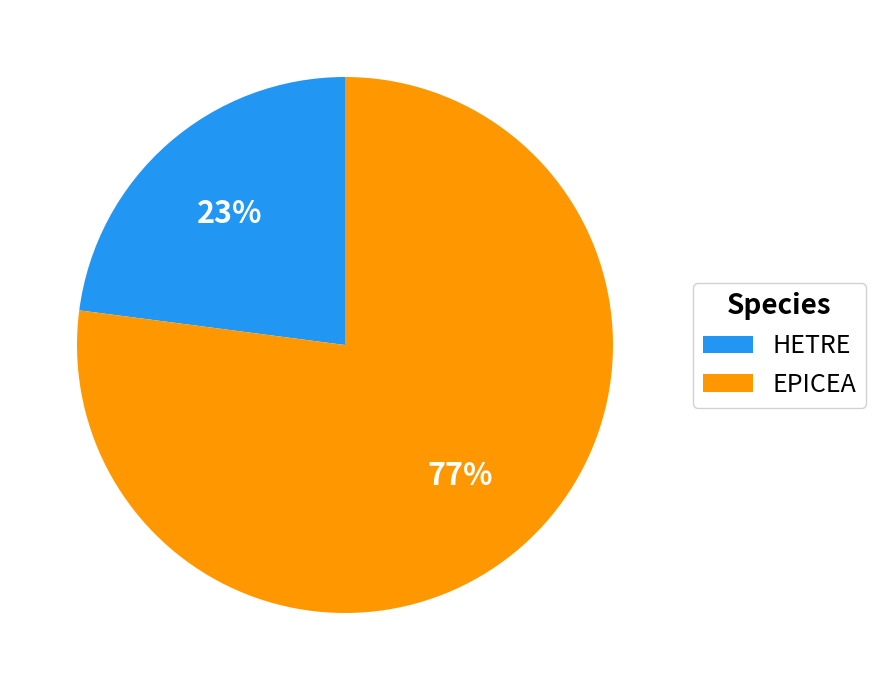

Does EPICEA represent more than half of the total?

Yes